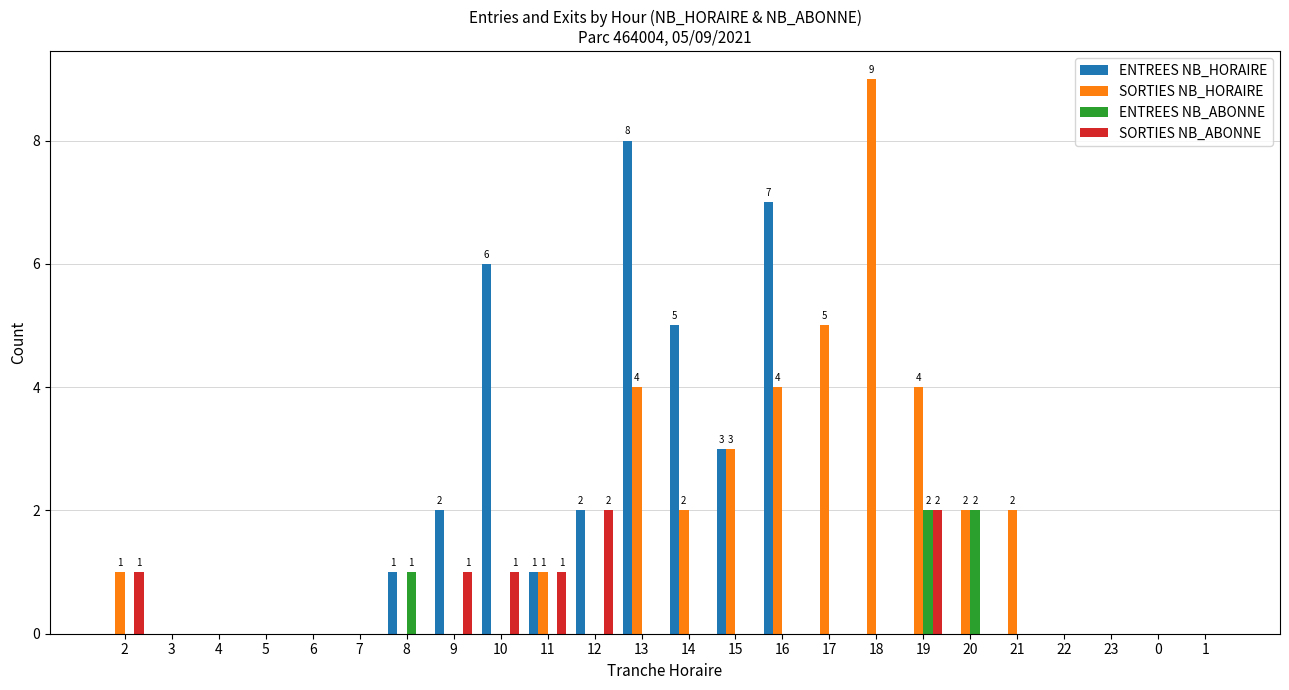

How many series are shown in this chart?

4